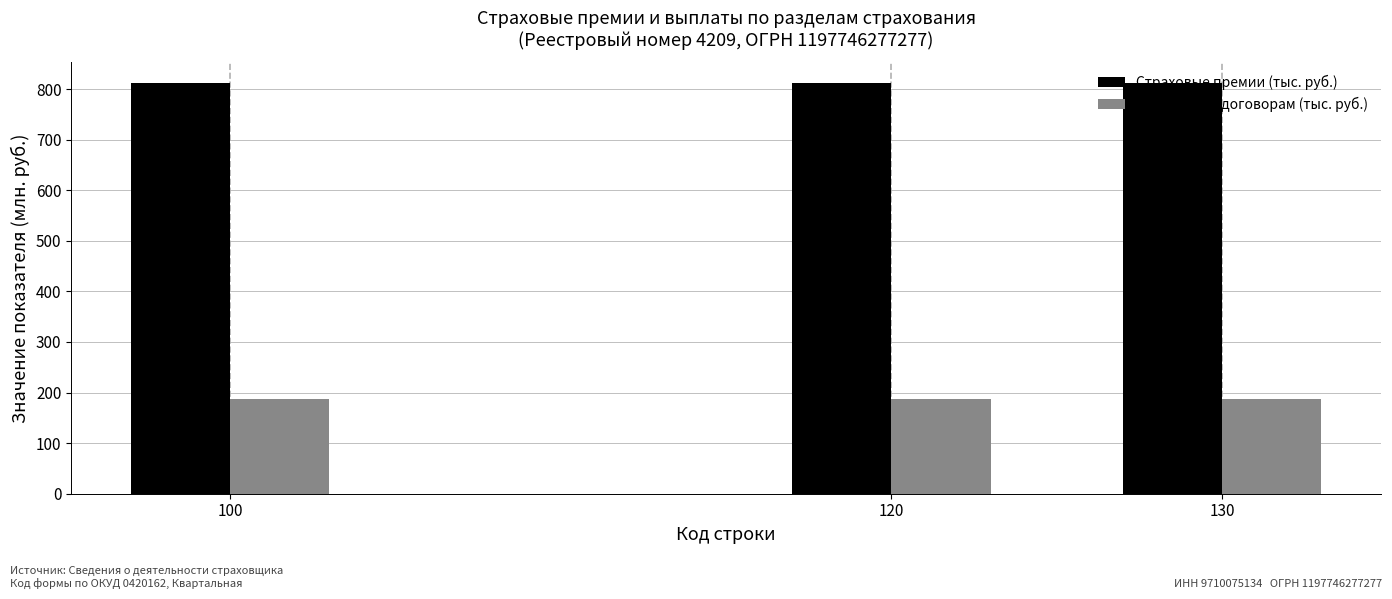

What is the highest value of the Страховые премии (тыс. руб.) series?

812.4